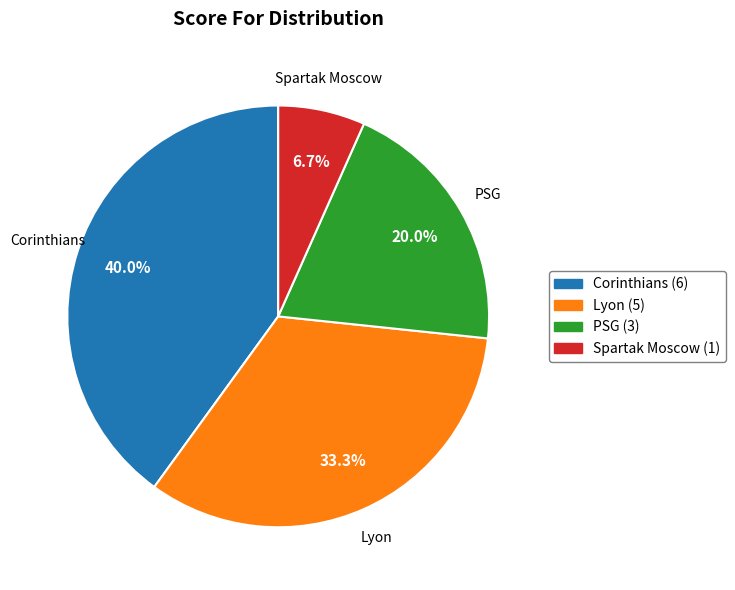

Which slice is the smallest?

Spartak Moscow